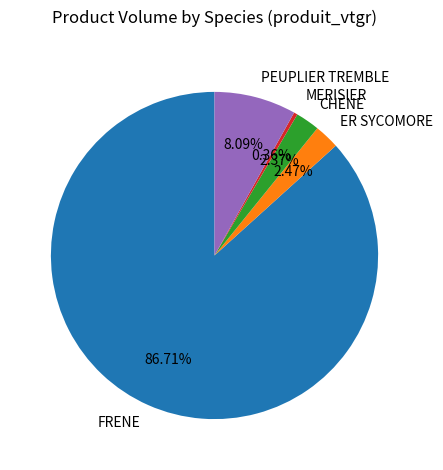

What percentage is the ER SYCOMORE slice, to the nearest percent?

2%